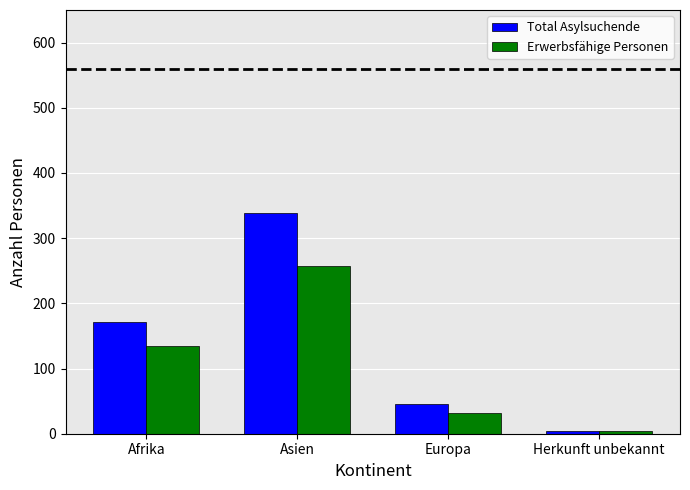

True or false: Erwerbsfähige Personen has a value of 86 at Afrika.

False